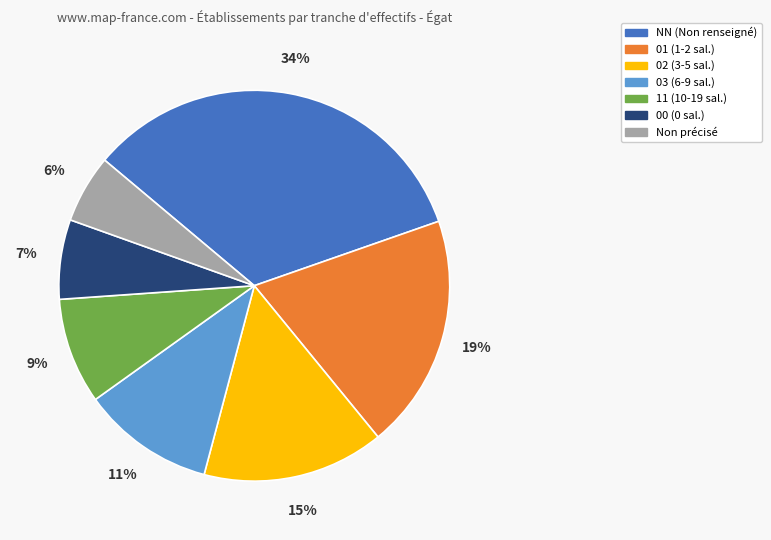

Does any single category account for the majority?

No